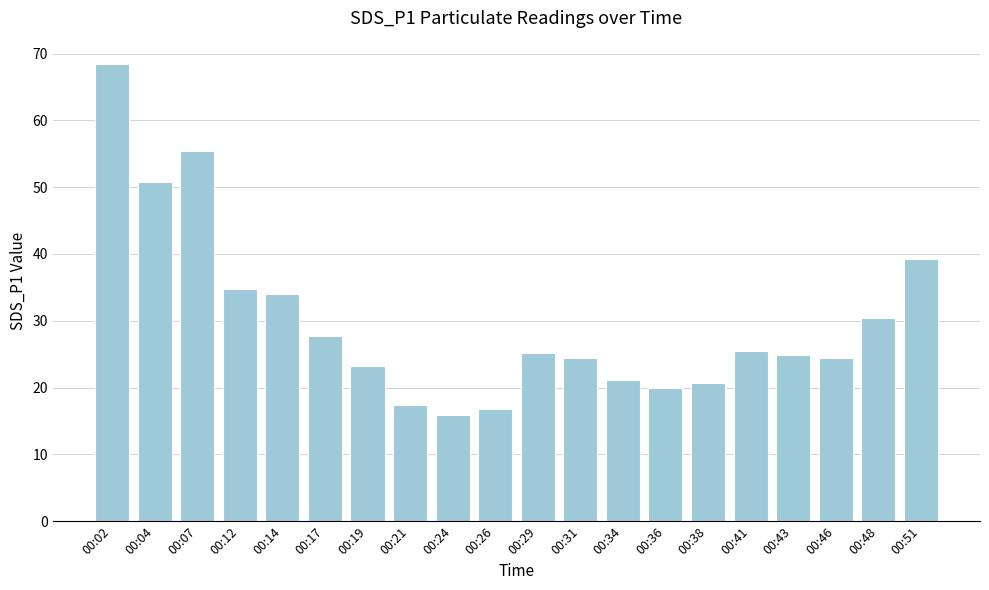

True or false: the data shows 34.8 at 00:12.

True